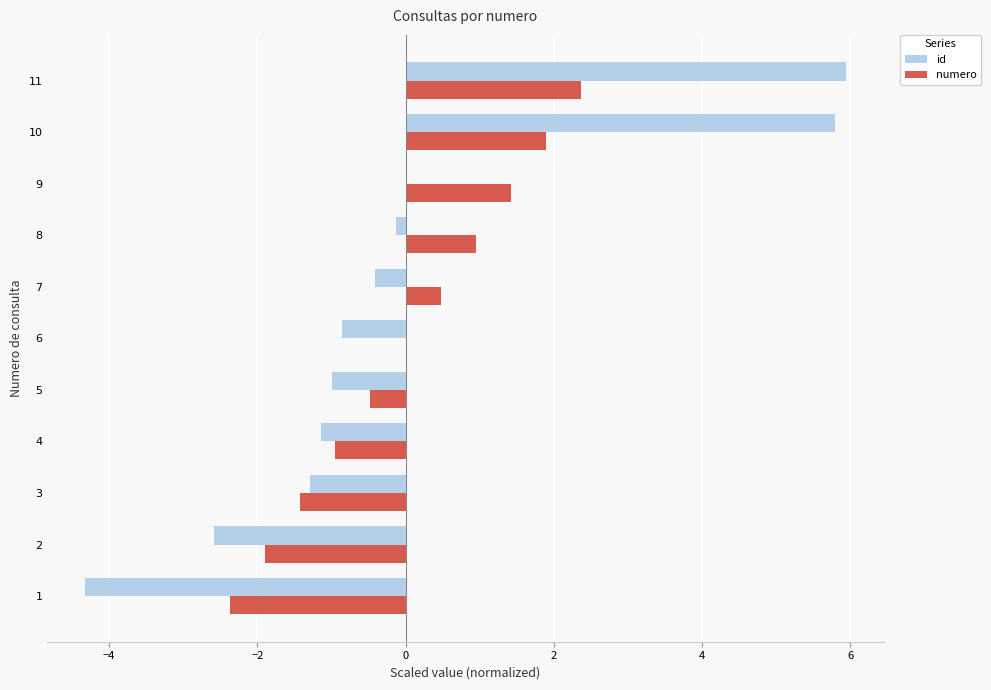

Which series changed the most between 6 and 9?

numero